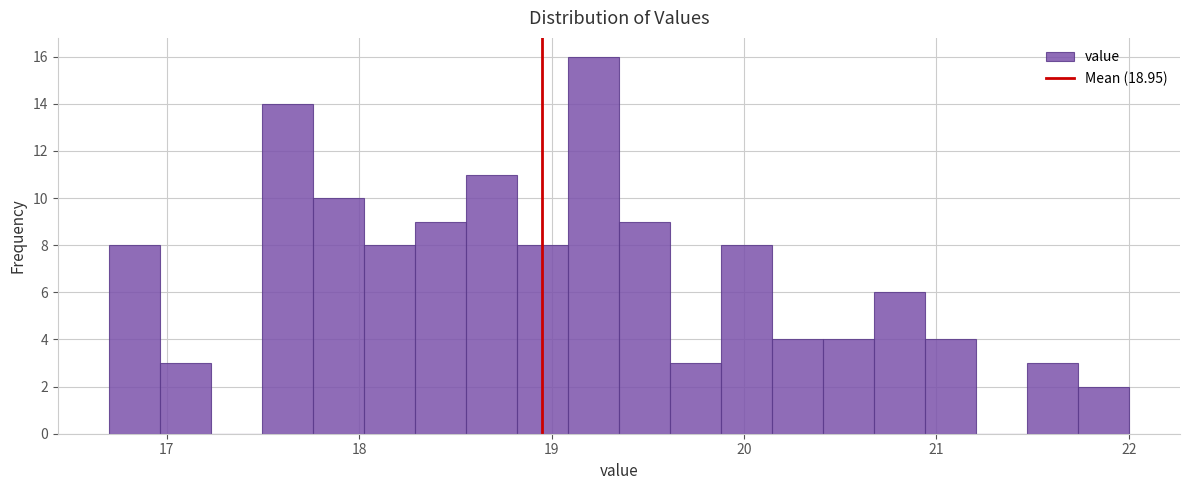

Read against the x-axis, roughly where is the centre of the tallest bar?

19.2